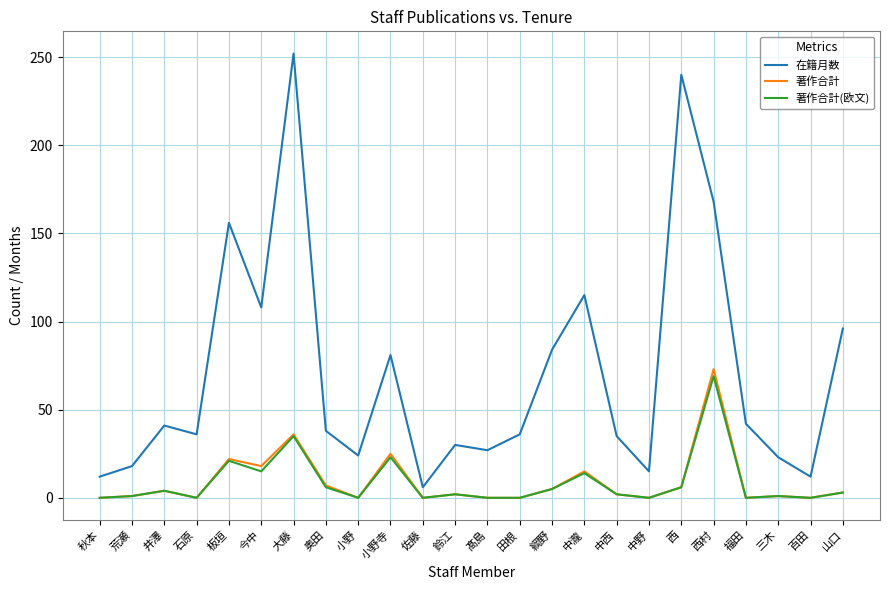

What is the difference between the 著作合計(欧文) values at 大藤 and 今中?

20